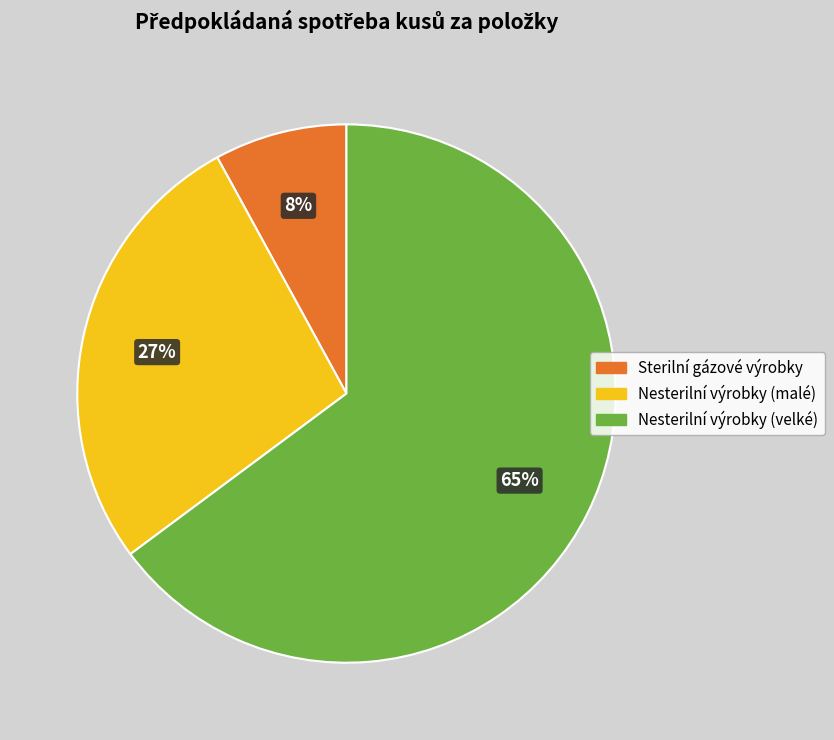

Is there a majority slice in this chart?

Yes